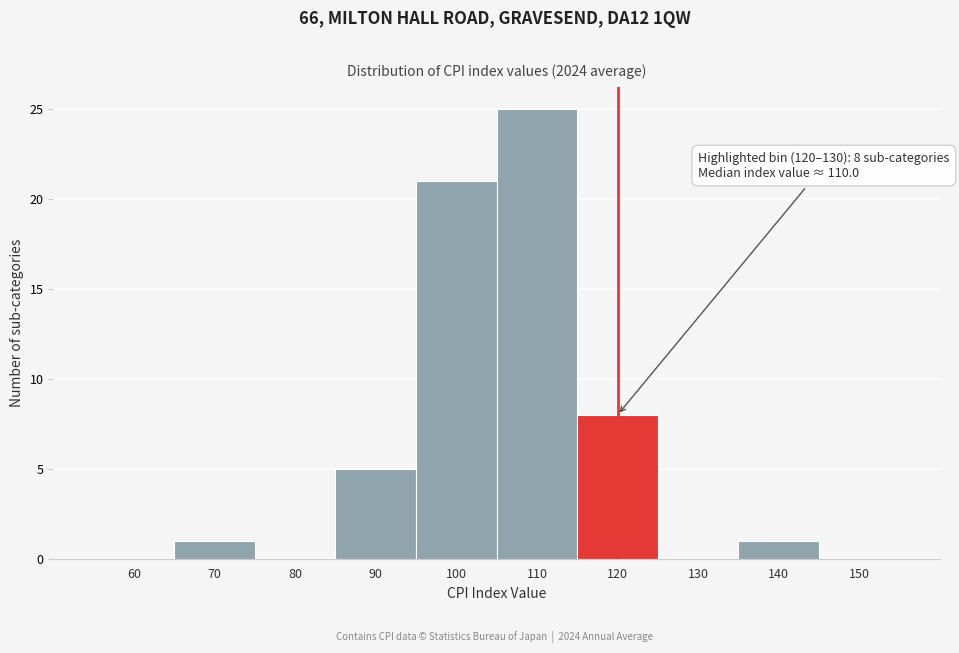

Reading left to right, list all the values displayed in this chart.

60=0	70=1	80=0	90=5	100=21	110=25	120=8	130=0	140=1	150=0